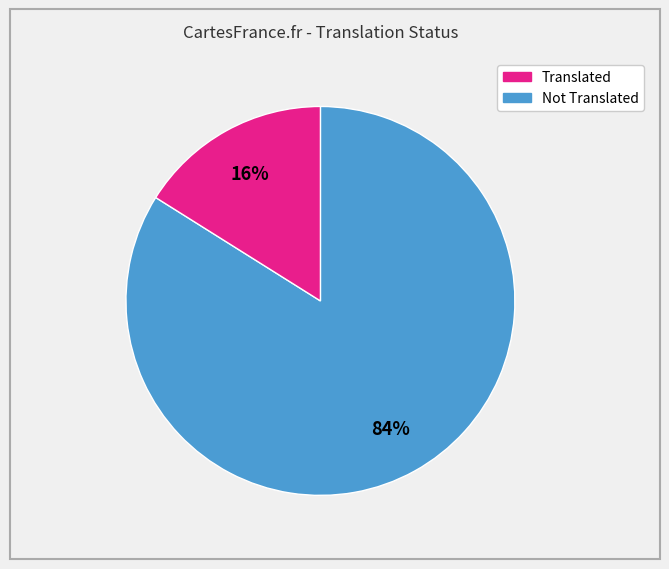

Does any single category account for the majority?

Yes